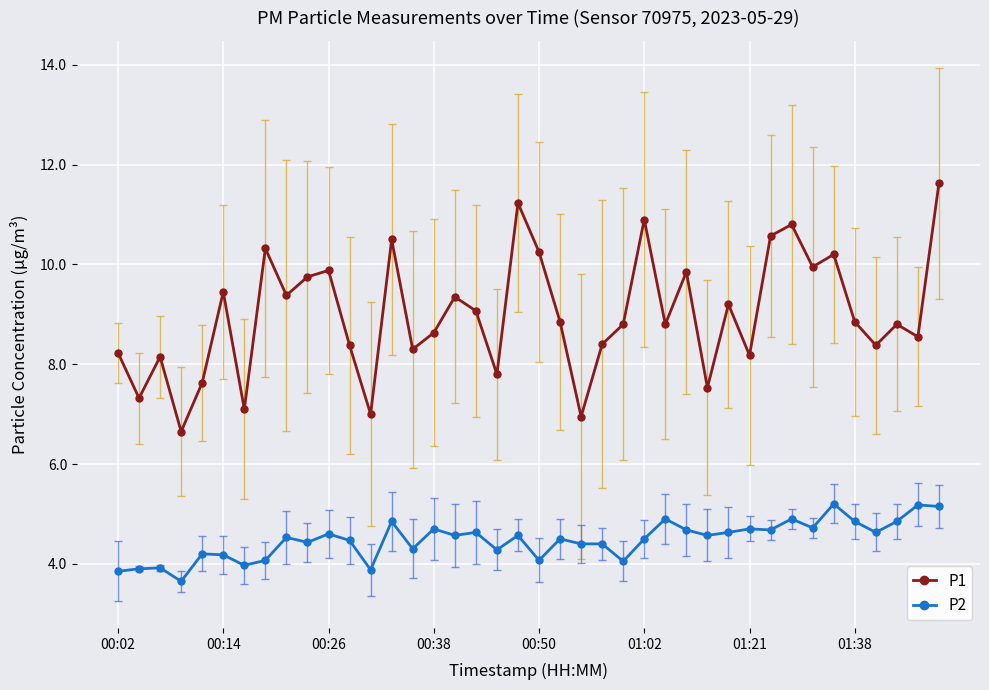

True or false: P1 and P2 intersect in this chart.

False